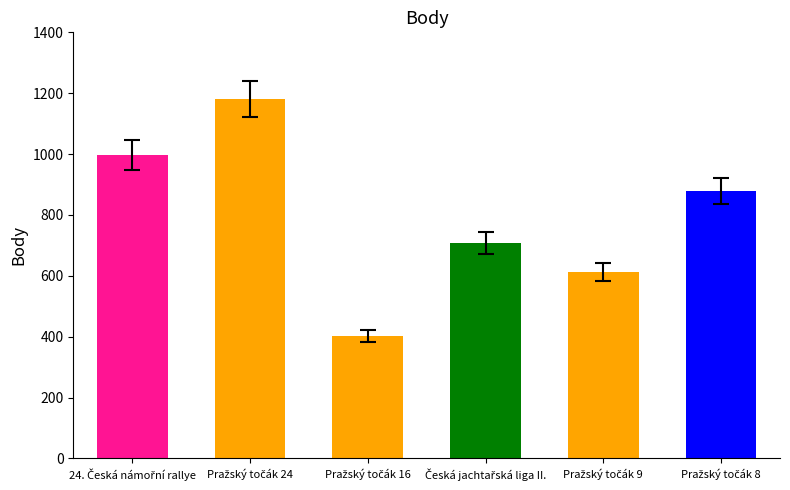

How many data points are above 879?

2